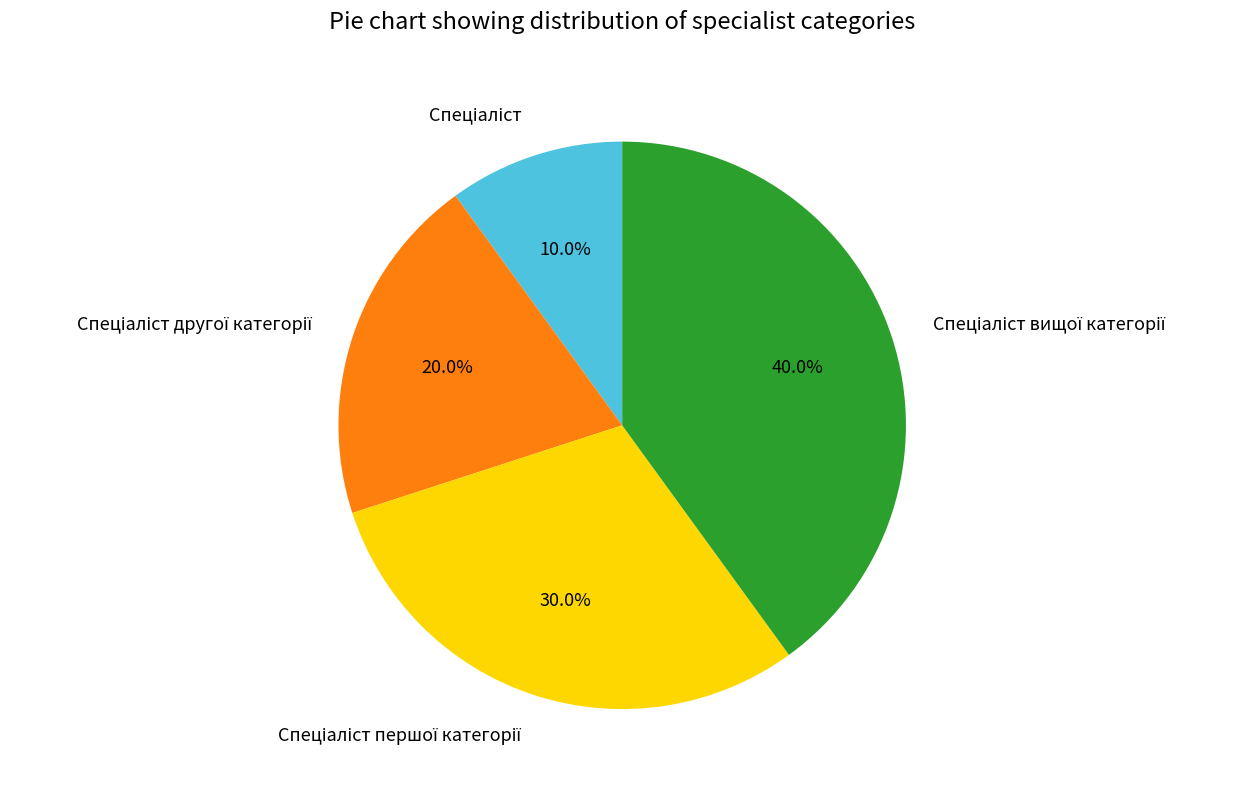

Is there any slice that represents more than half of the pie?

No